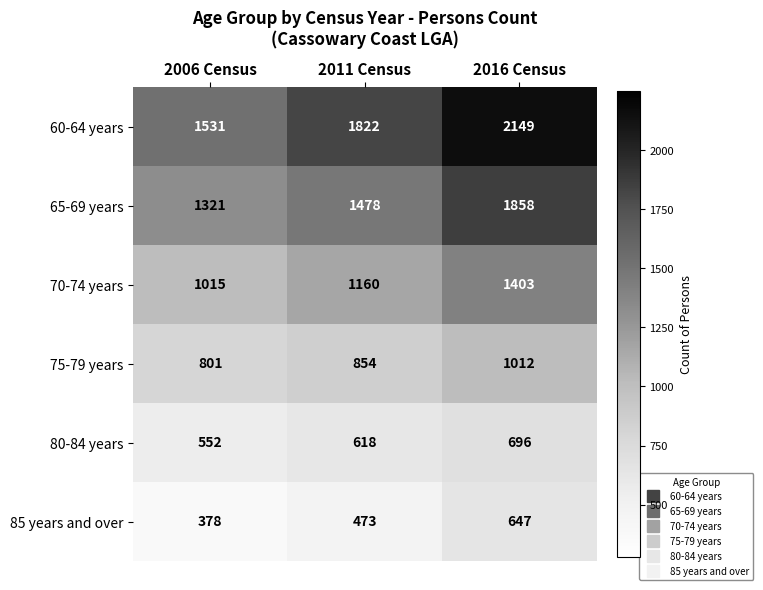

At which category is the sum across all series the highest?

2016 Census